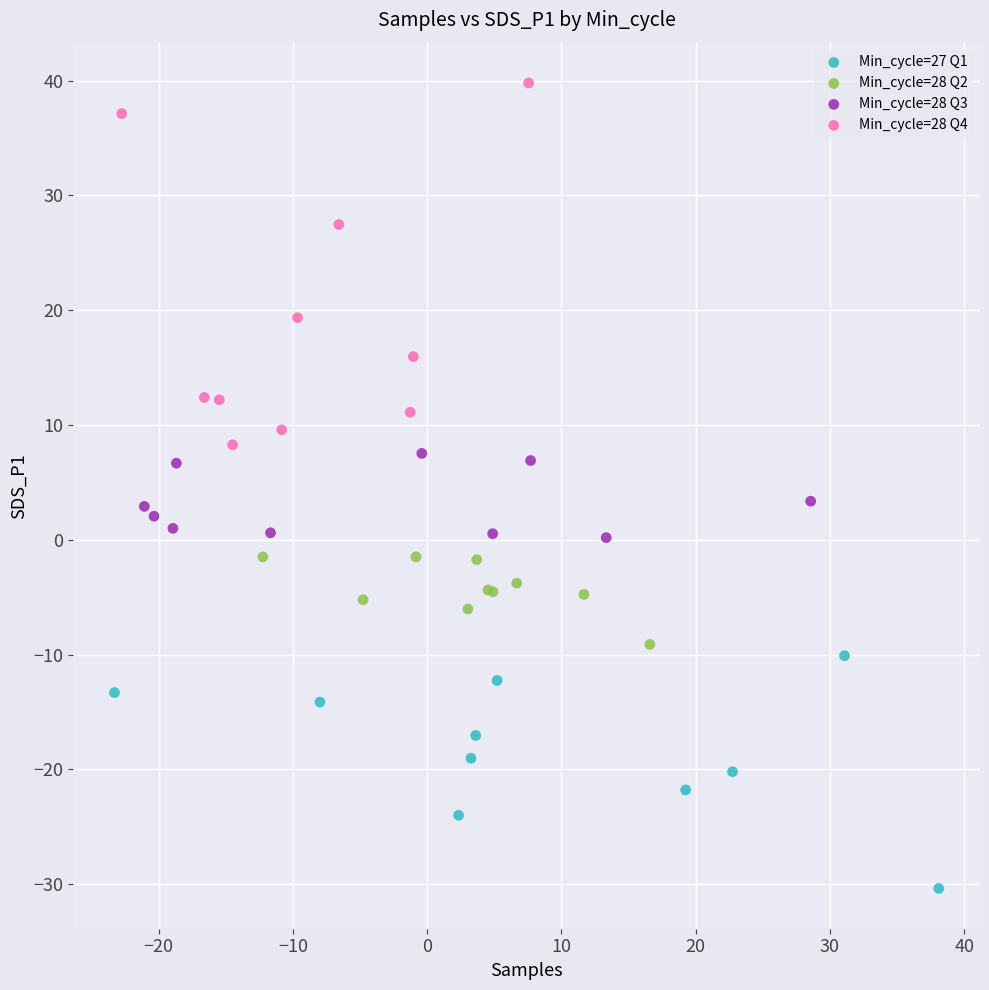

Which series contains the lowest Y value?

Min_cycle=27 Q1